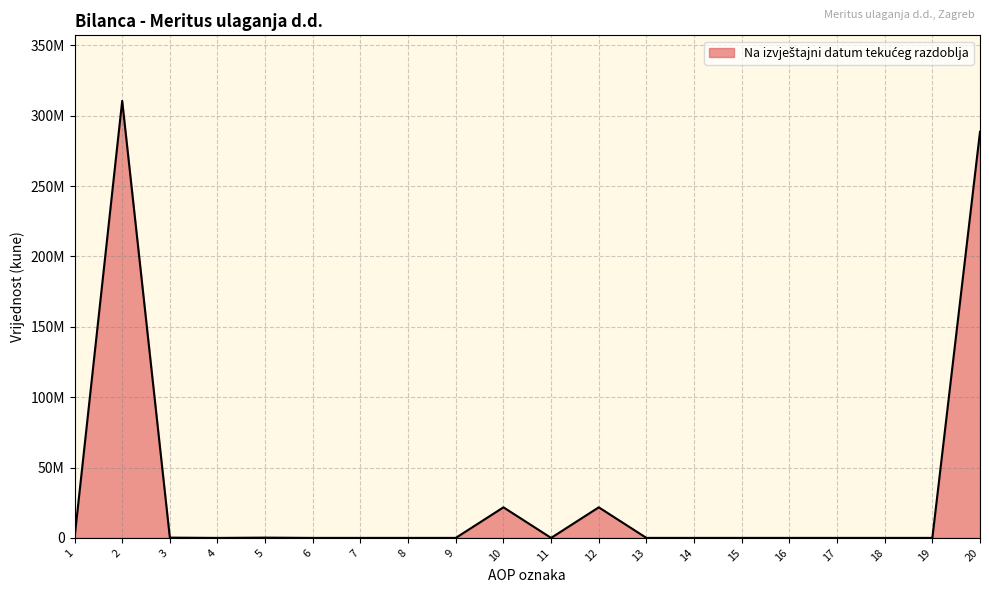

Does the chart have visible grid lines?

Yes